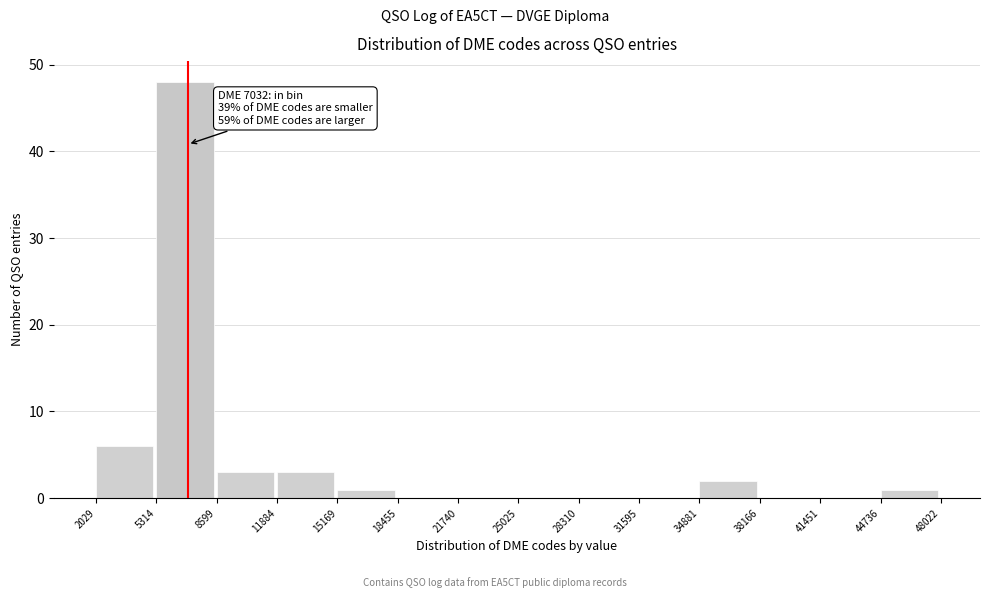

Over which range of the x-axis is the bar tallest?

5314 to 8599